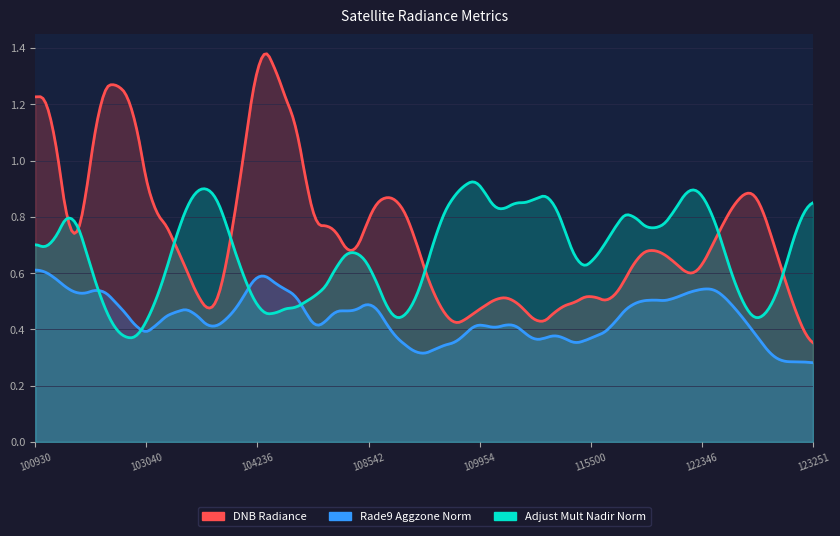

Is the value of dnbrad at 103032 greater than the value of rade9_aggzone_norm at 122710?

Yes